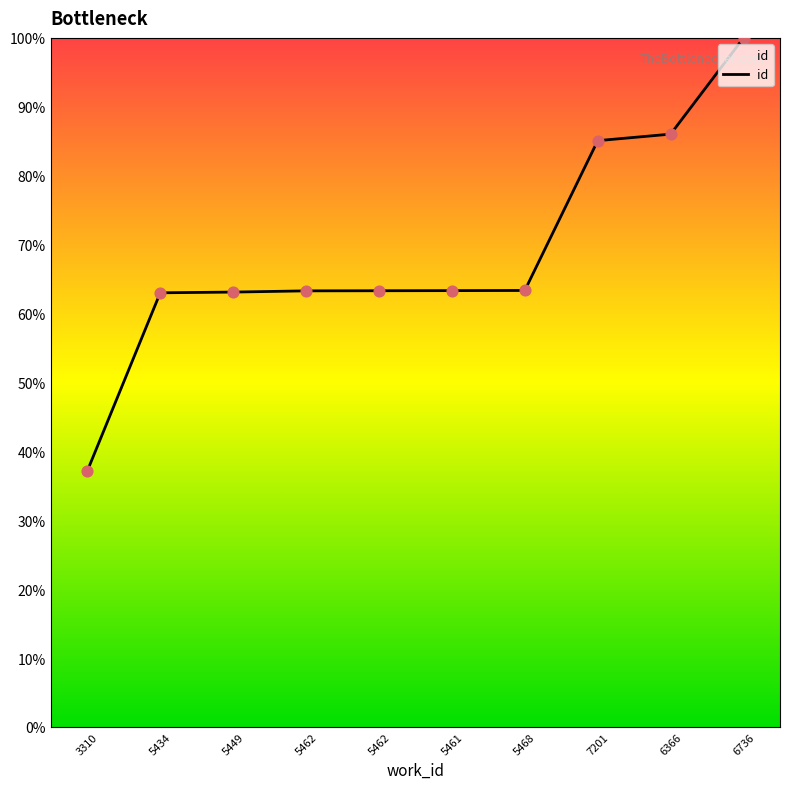

What is the change in value from 6366 to 6736?

+14.0